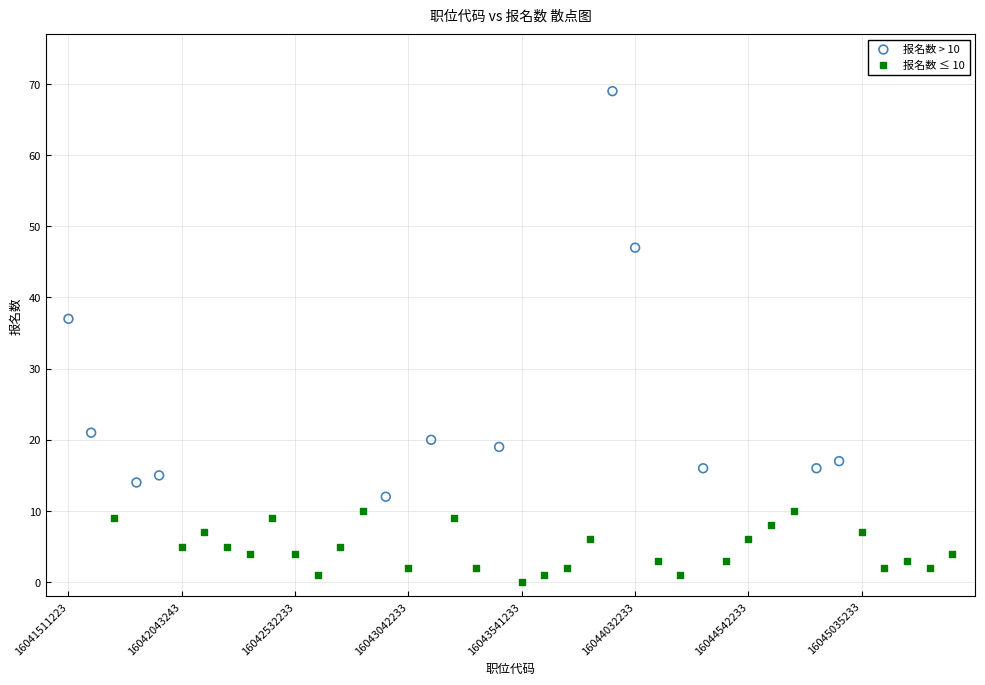

Which series contains the lowest Y value?

报名数 ≤ 10